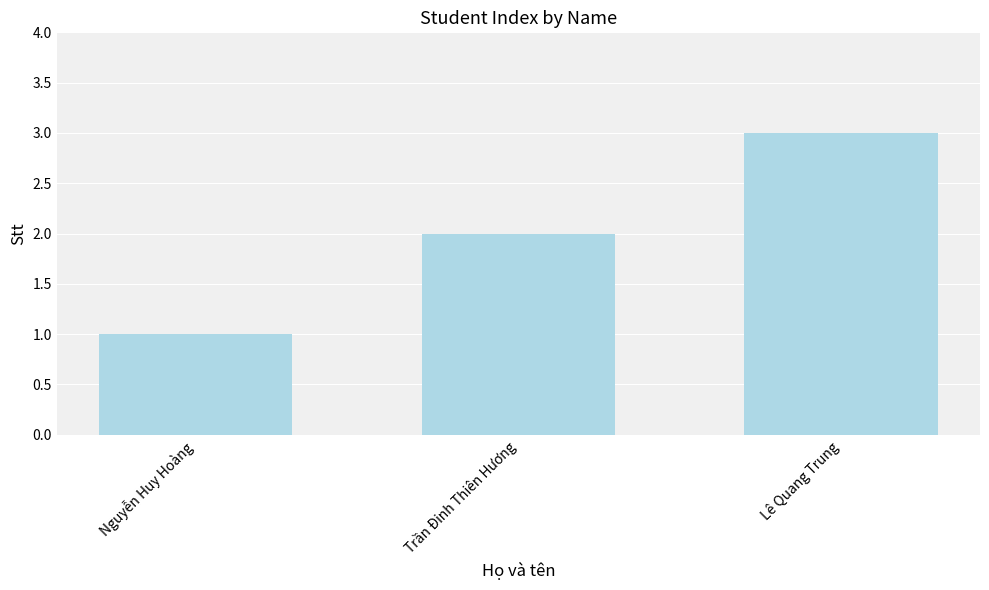

What is the maximum value shown in the chart?

3